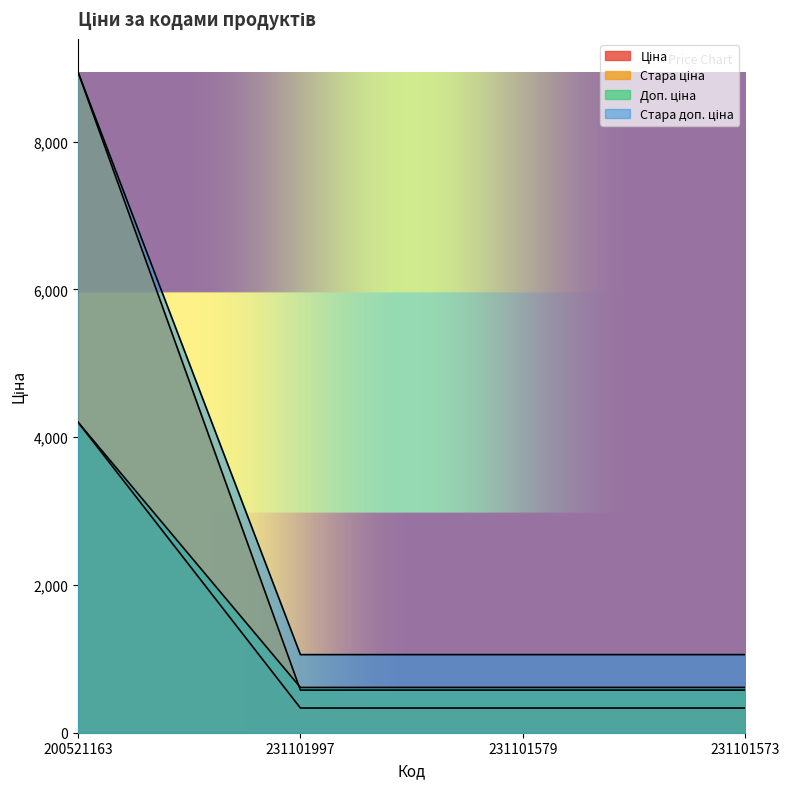

True or false: Ціна has more than 2 points higher than both neighbors.

False